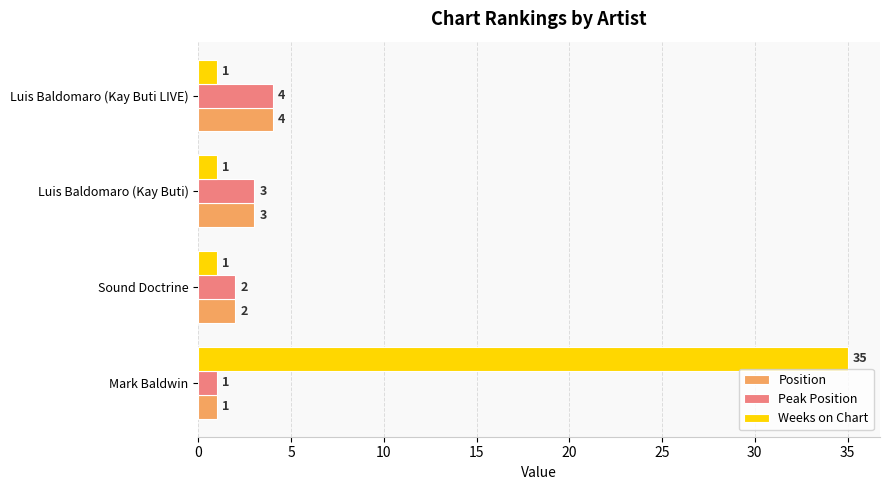

Which series has the largest range (max minus min)?

Weeks on Chart